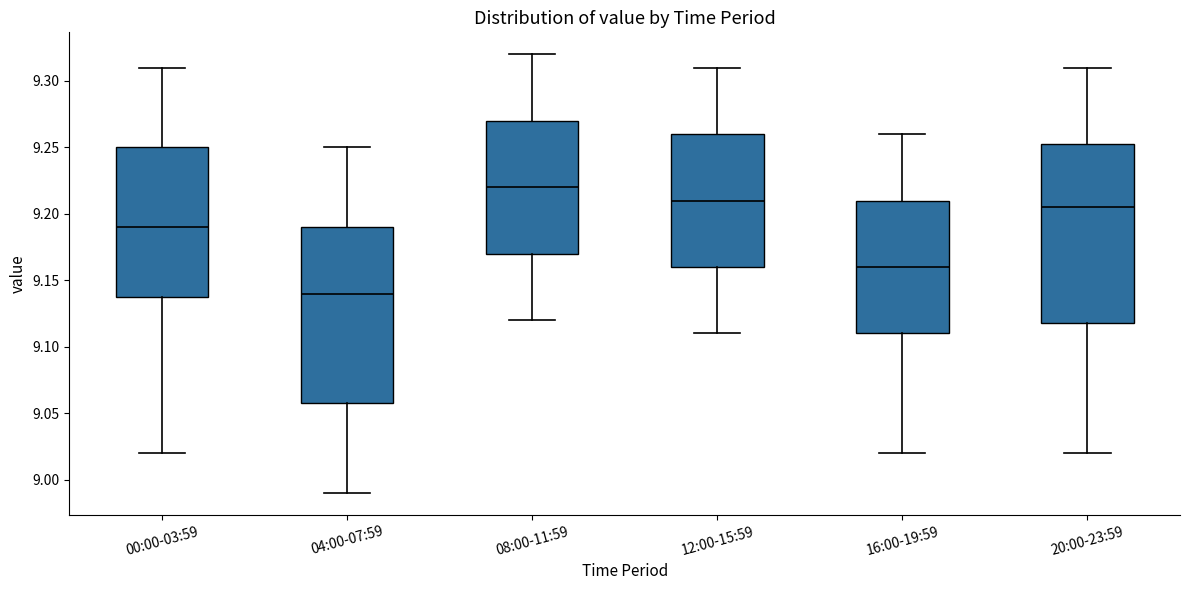

Where does the lower whisker of the box for 12:00-15:59 end on the y-axis? The values are not printed on the chart, so give them approximately, as read against the axis.

9.110